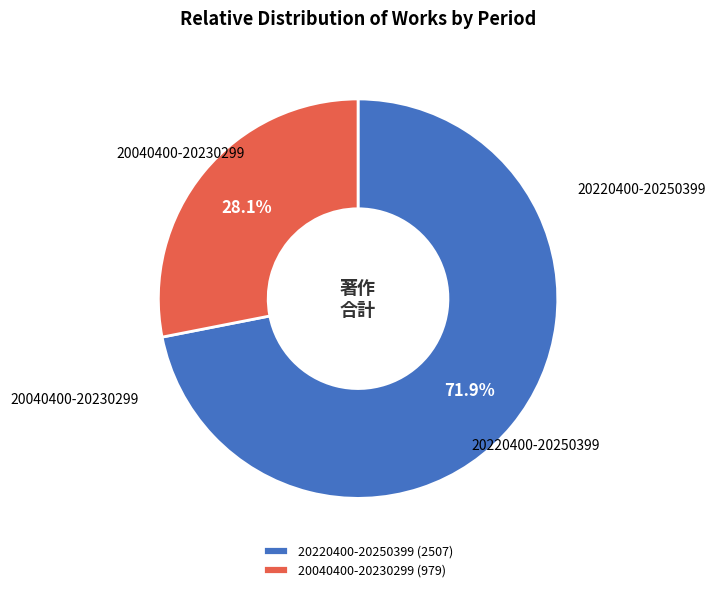

Count the number of slices in the pie.

2